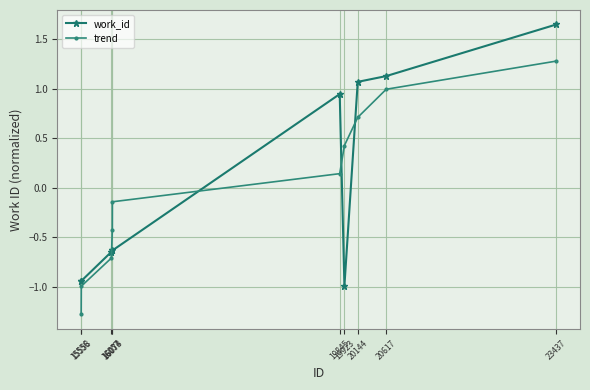

The trend series shows 0.3 at 19923. True or false?

False